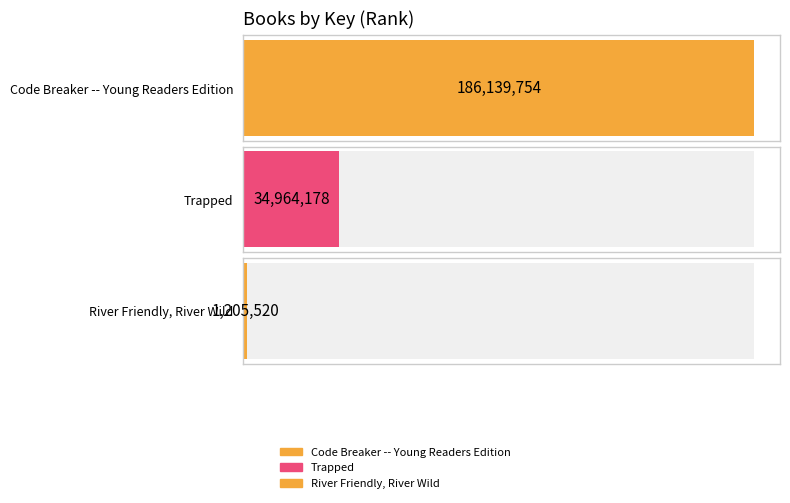

What is the label of the 3rd bar from the right?

Code Breaker -- Young Readers Edition